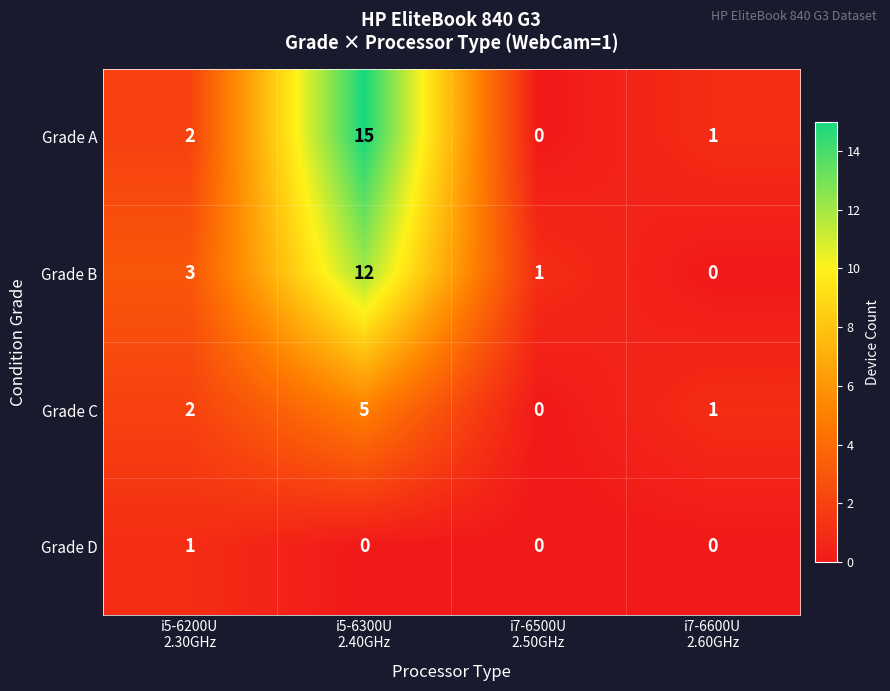

List the series in order of their peak value, highest first.

Grade A, Grade B, Grade C, Grade D